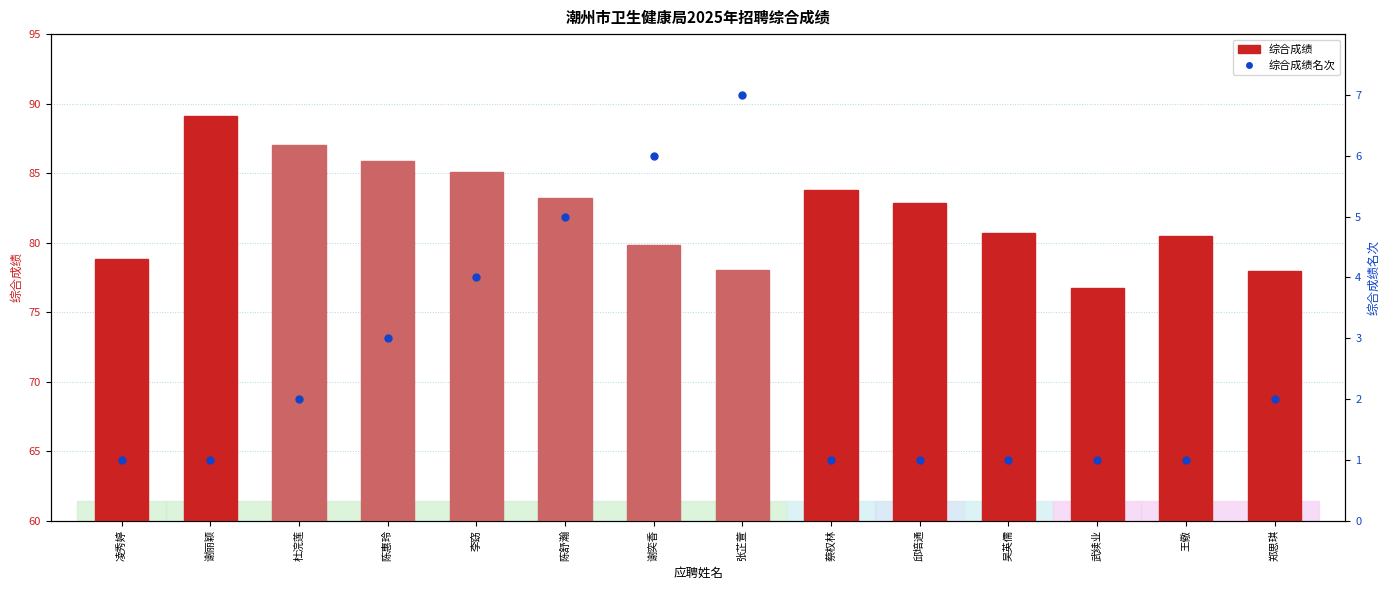

At which category is the sum across all series the highest?

谢丽颖